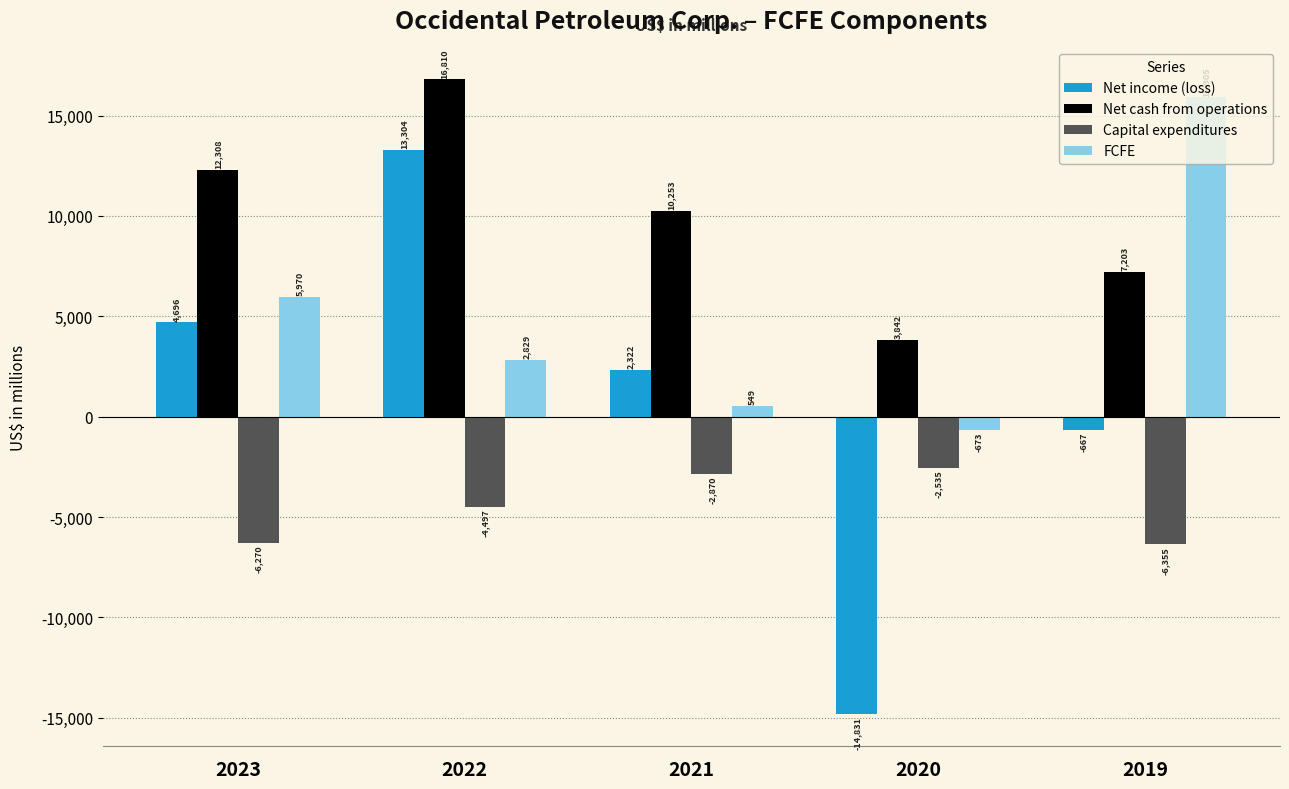

What is the greatest value displayed?

16810